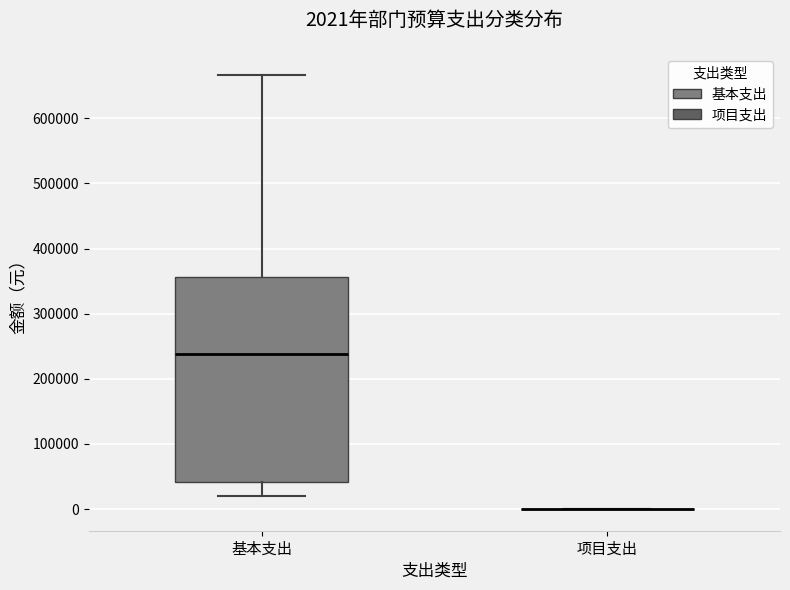

Comparing the boxes themselves (not the whiskers), which one is the tallest?

基本支出